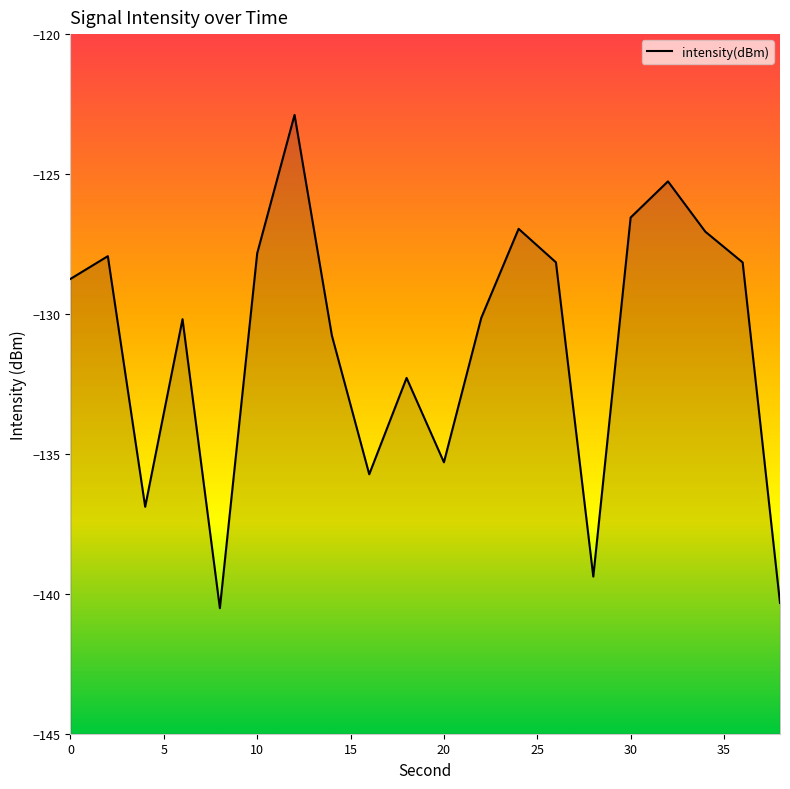

Reading left to right, list all the values displayed in this chart.

0=-128.7	2=-127.9	4=-136.9	6=-130.2	8=-140.5	10=-127.8	12=-122.9	14=-130.8	16=-135.7	18=-132.3	20=-135.3	22=-130.1	24=-127.0	26=-128.2	28=-139.4	30=-126.6	32=-125.3	34=-127.1	36=-128.2	38=-140.3